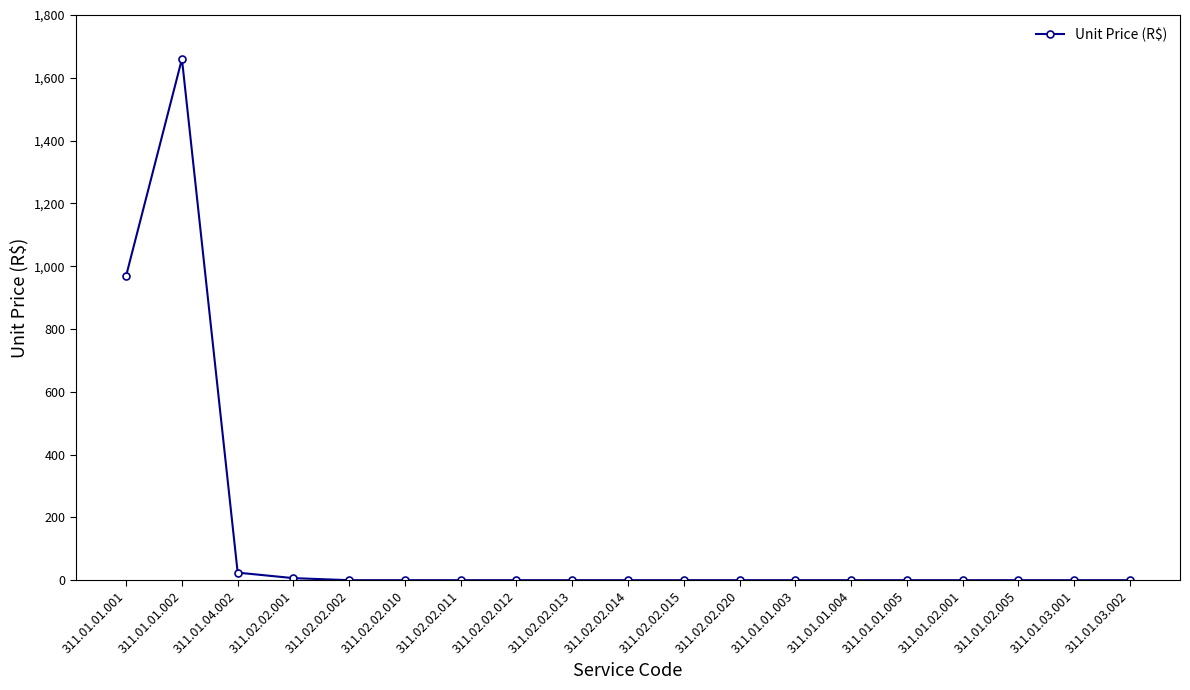

What is the label of the 8th point from the left?

311.02.02.012